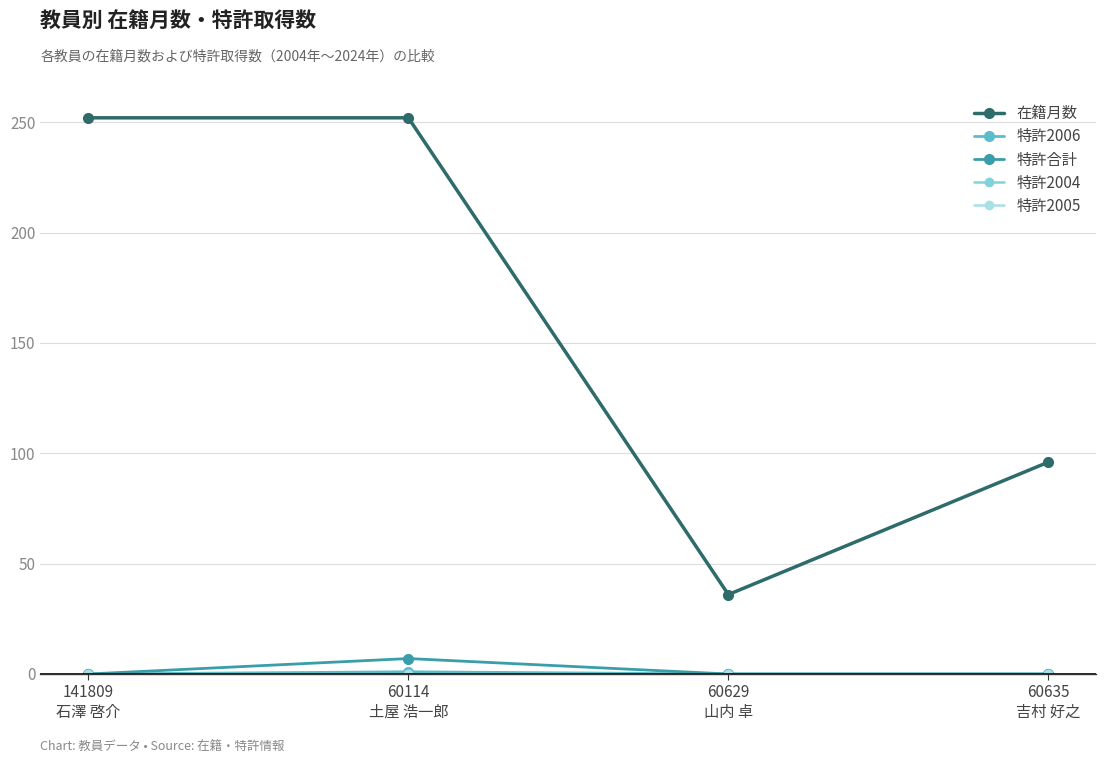

True or false: 特許2005 and 特許2004 cross at least once.

False